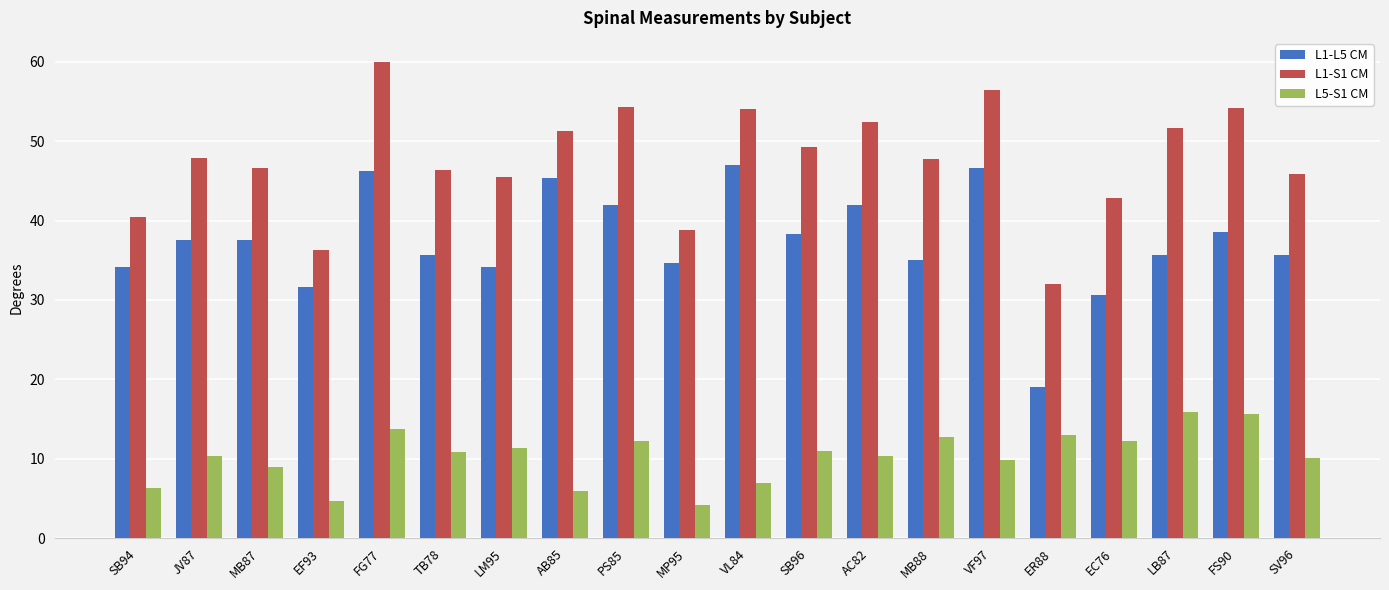

List the series in order of their overall mean, lowest first.

L5-S1 CM, L1-L5 CM, L1-S1 CM